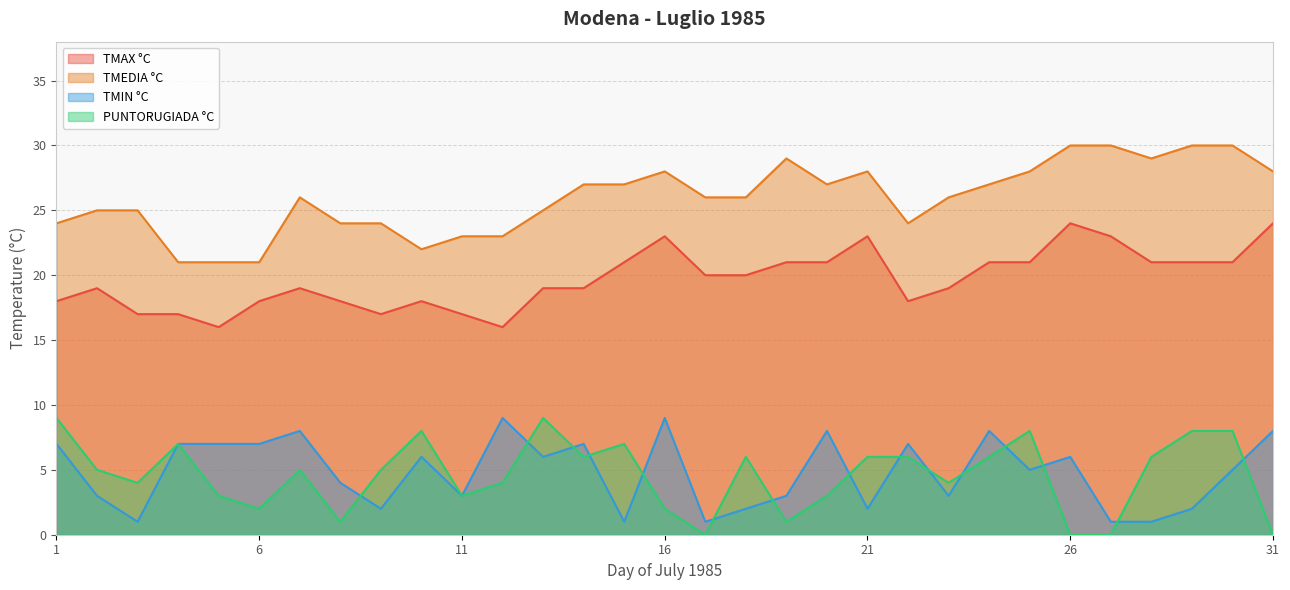

What is the average value of the TMEDIA °C series?

26